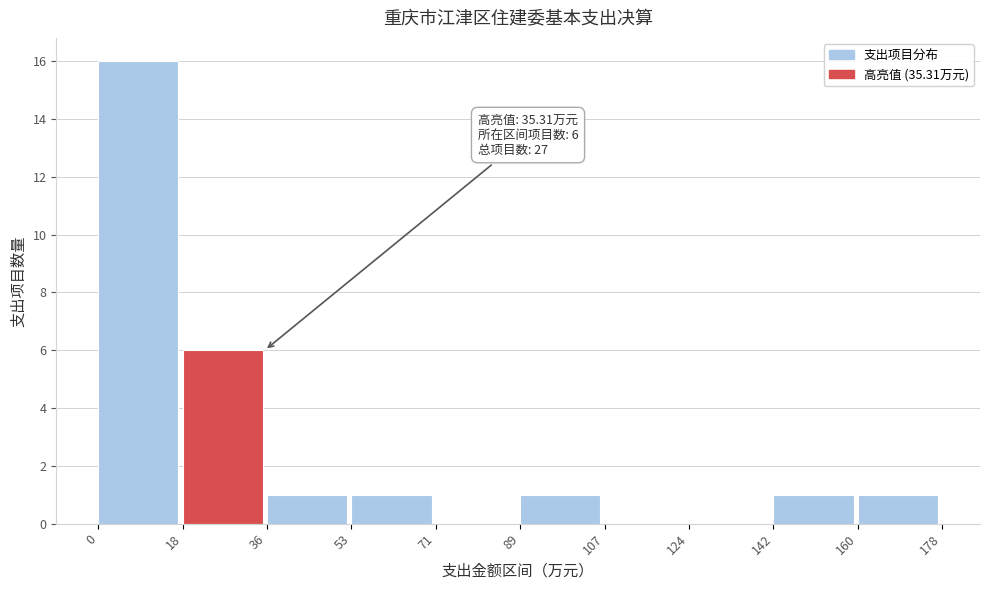

Which range on the x-axis has the tallest bar?

0 to 18